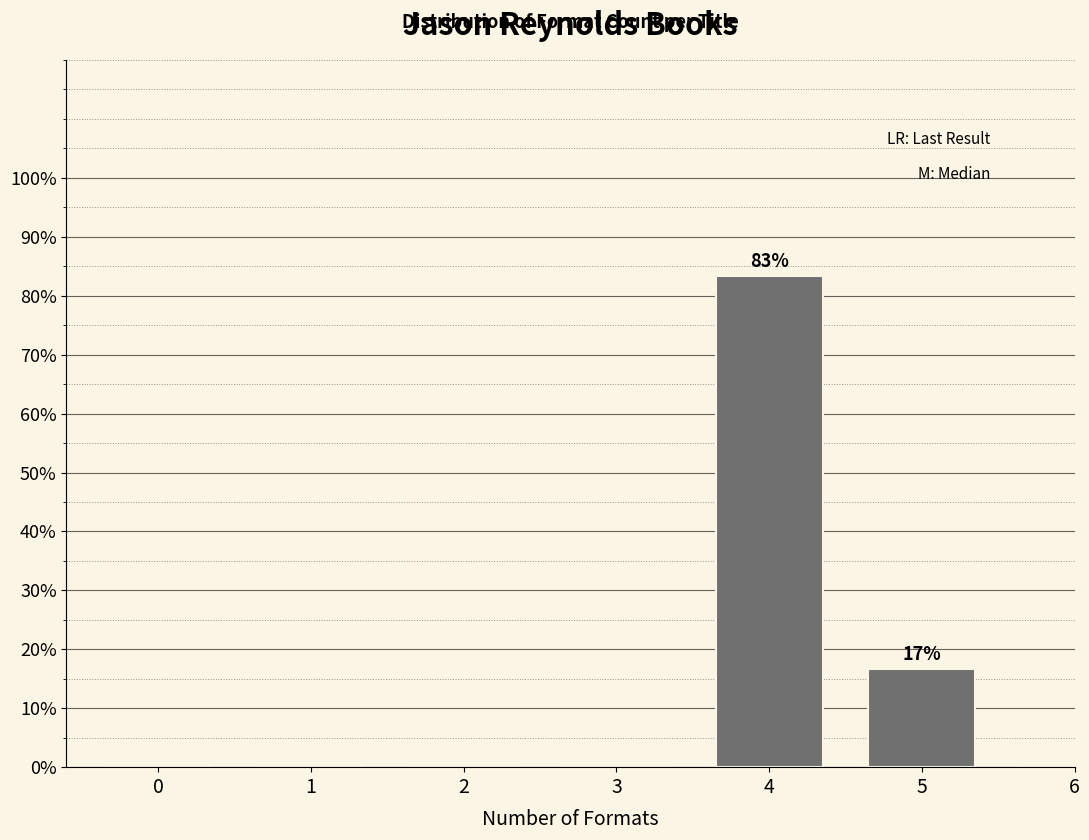

Reading left to right, extract all data points from this chart.

0=0.0	1=0.0	2=0.0	3=0.0	4=83.3	5=16.7	6=0.0